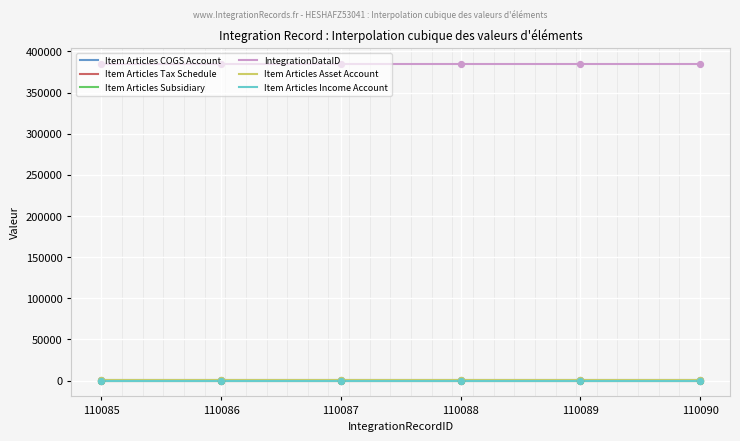

Which series reaches the maximum Y coordinate?

IntegrationDataID